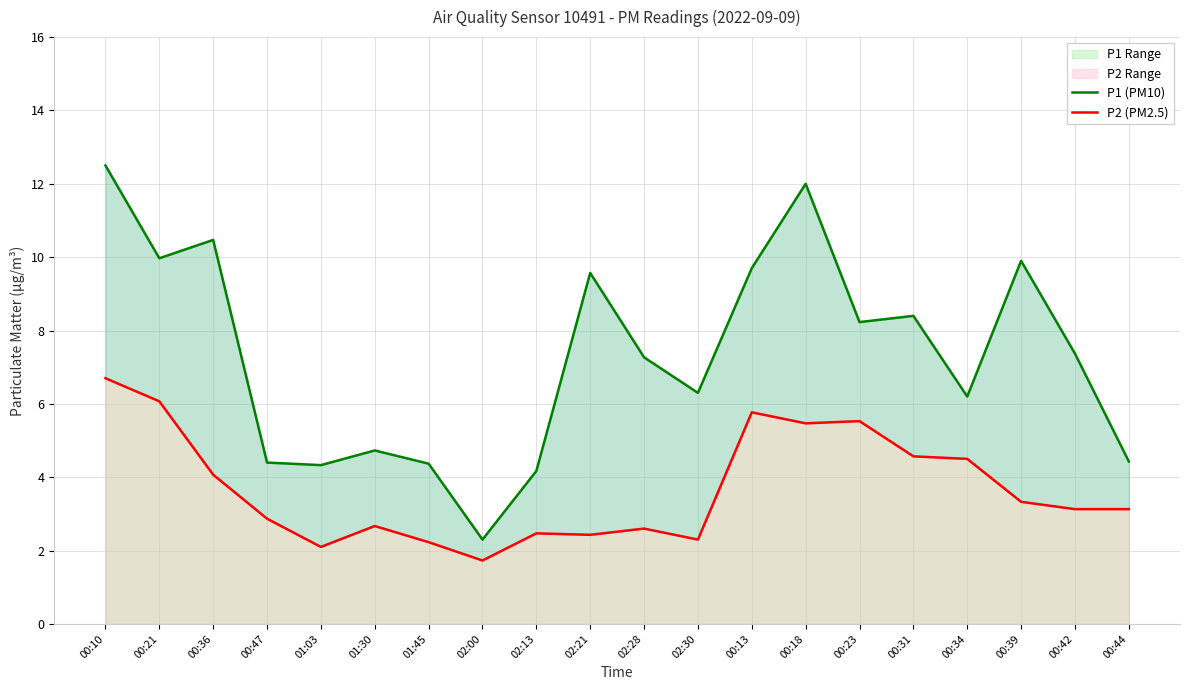

Does the chart display data point markers on the line(s)?

No